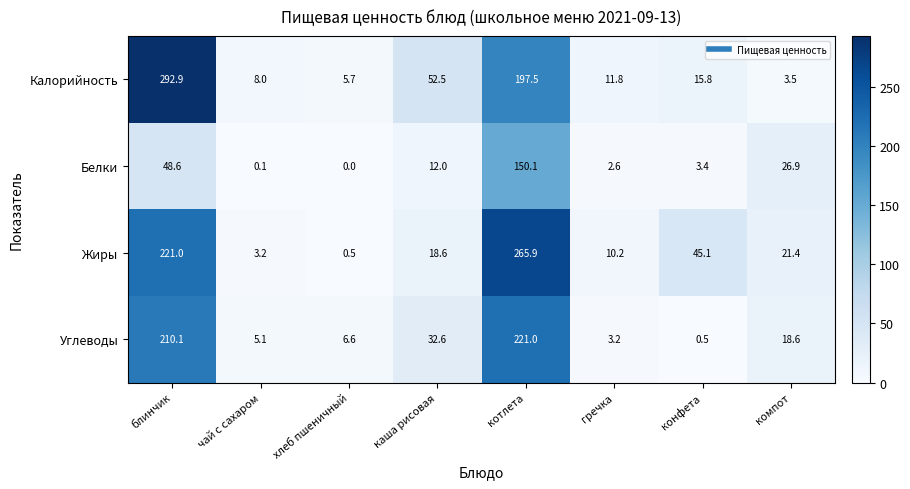

What is the sum of all Углеводы values?

497.7